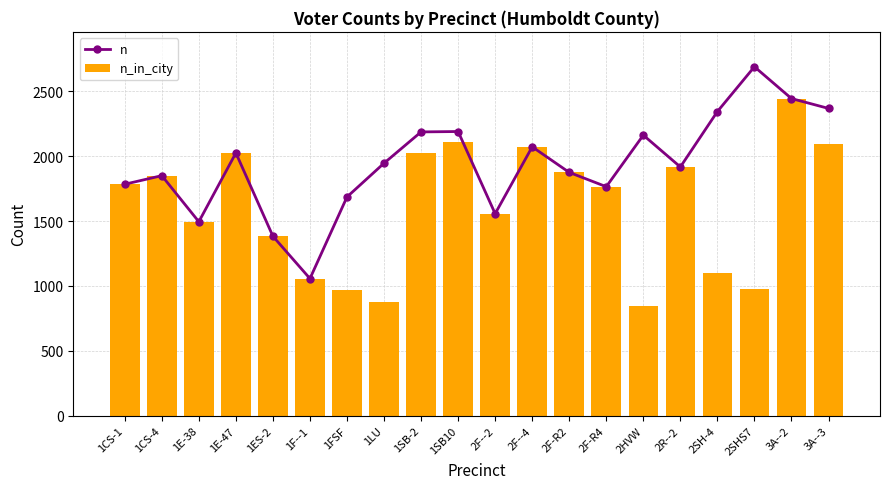

At how many categories does at least one series exceed 2200?

4